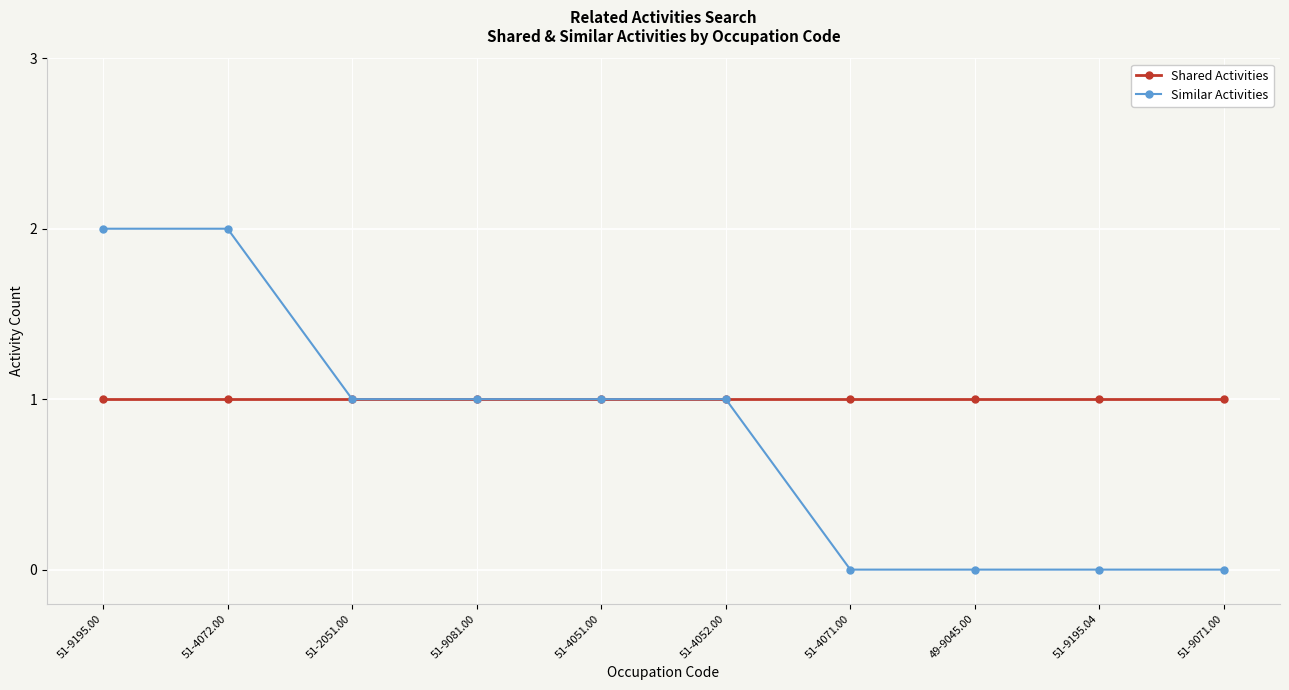

What is the label of the 9th point from the right?

51-4072.00